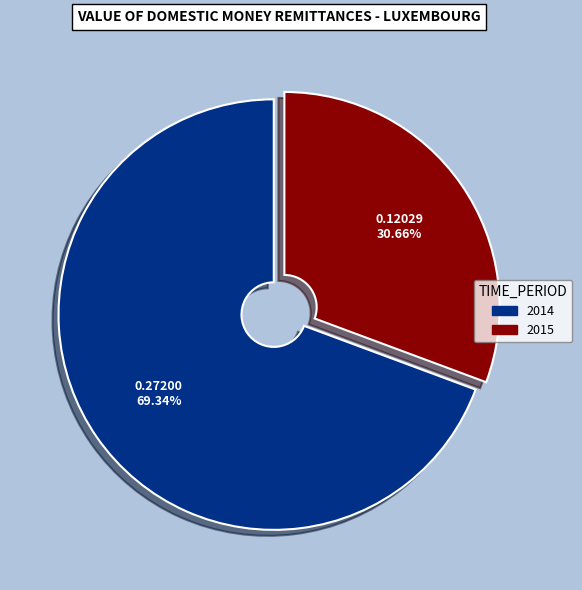

Which slice is the smallest?

2015